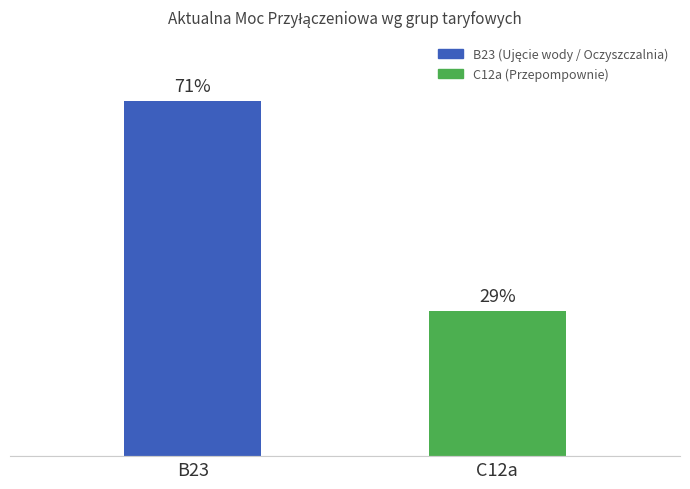

Which label corresponds to the largest value in the chart?

B23